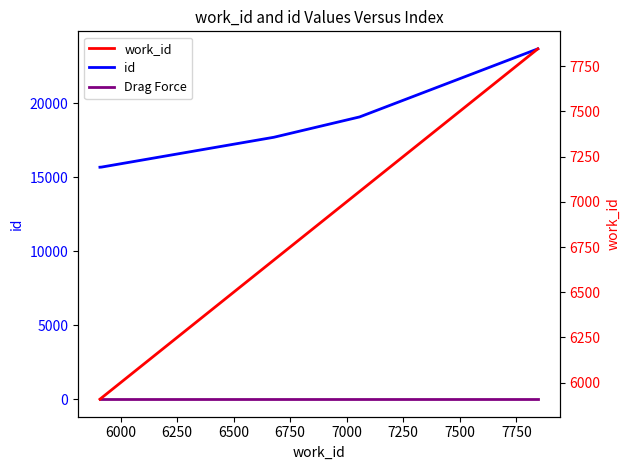

Which series has the widest spread of values?

id